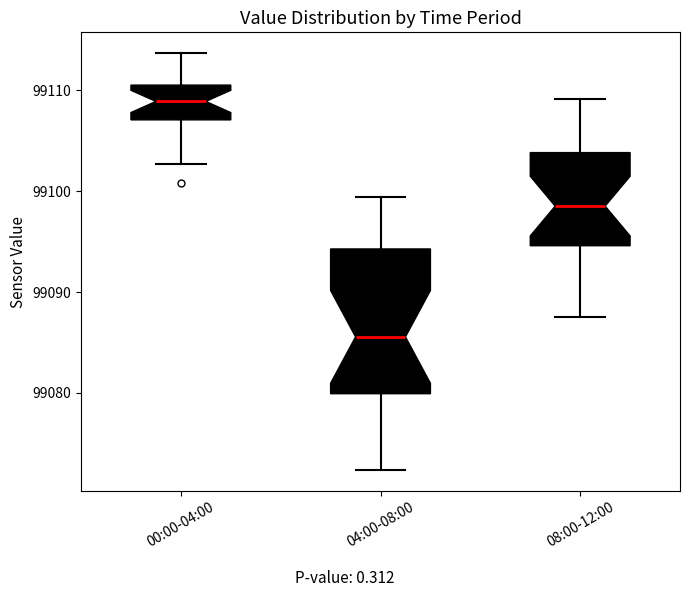

Comparing the boxes themselves (not the whiskers), which one is the tallest?

04:00-08:00